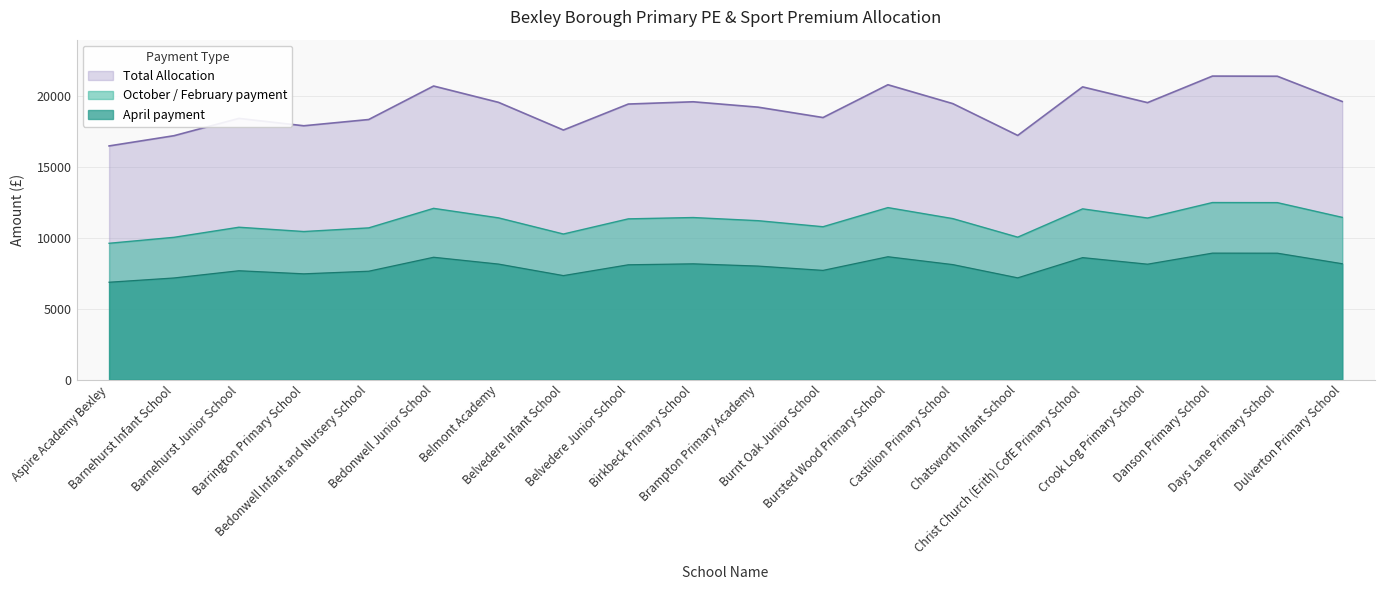

What is the difference between the maximum and minimum values in the April payment series?

2050